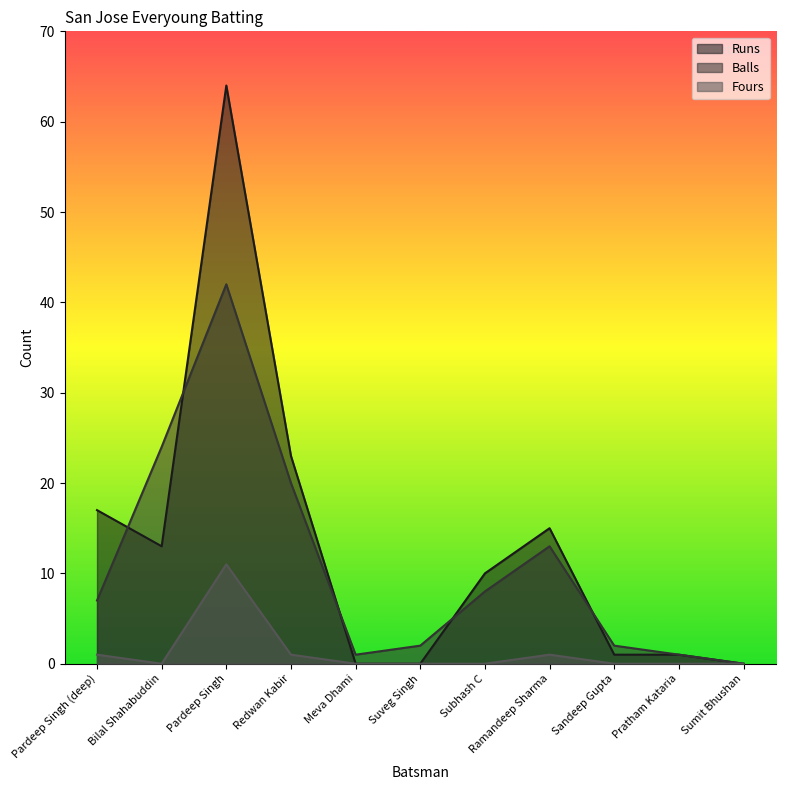

True or false: Runs and Fours cross at least once.

False